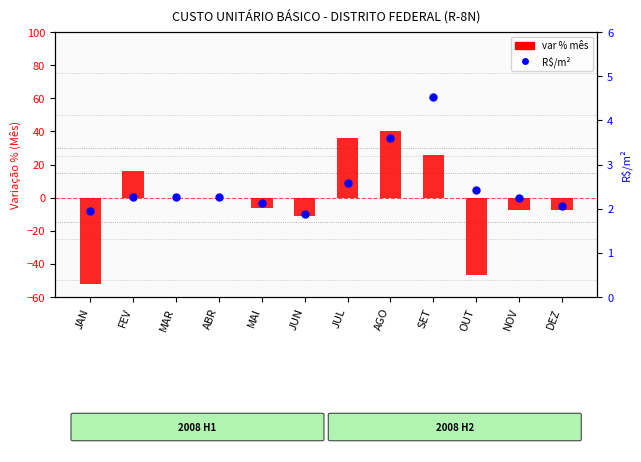

Which series has the largest total across all categories?

R$/m²